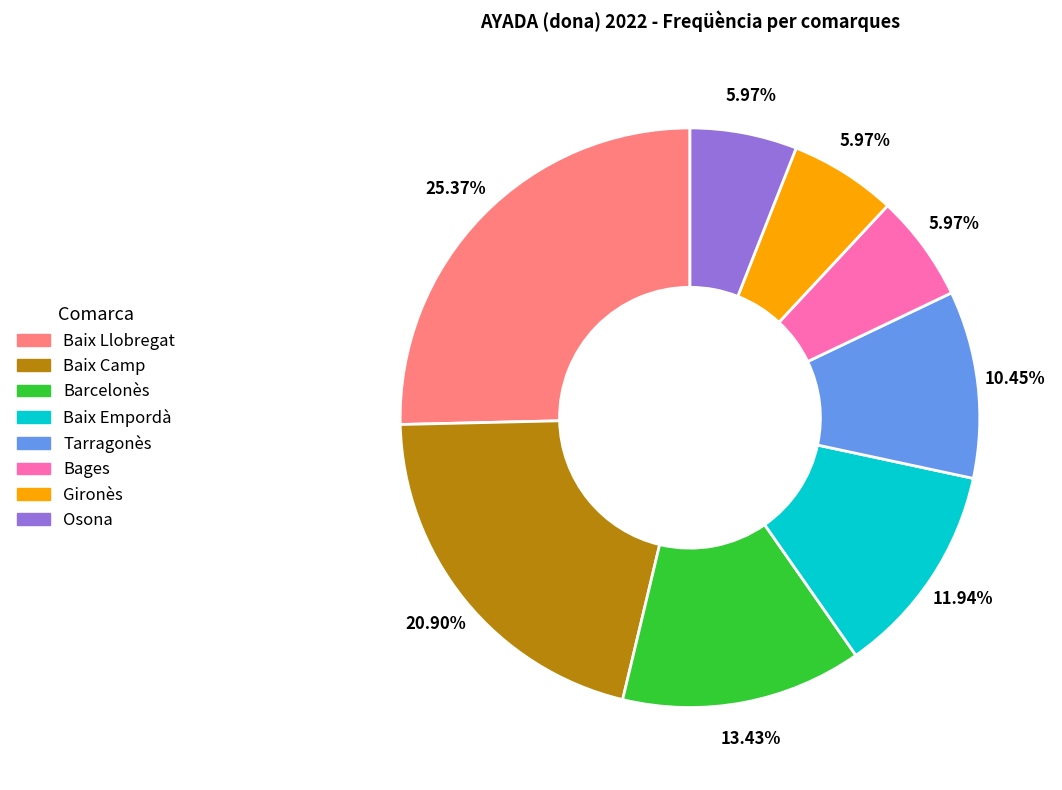

Is there any slice that represents more than half of the pie?

No